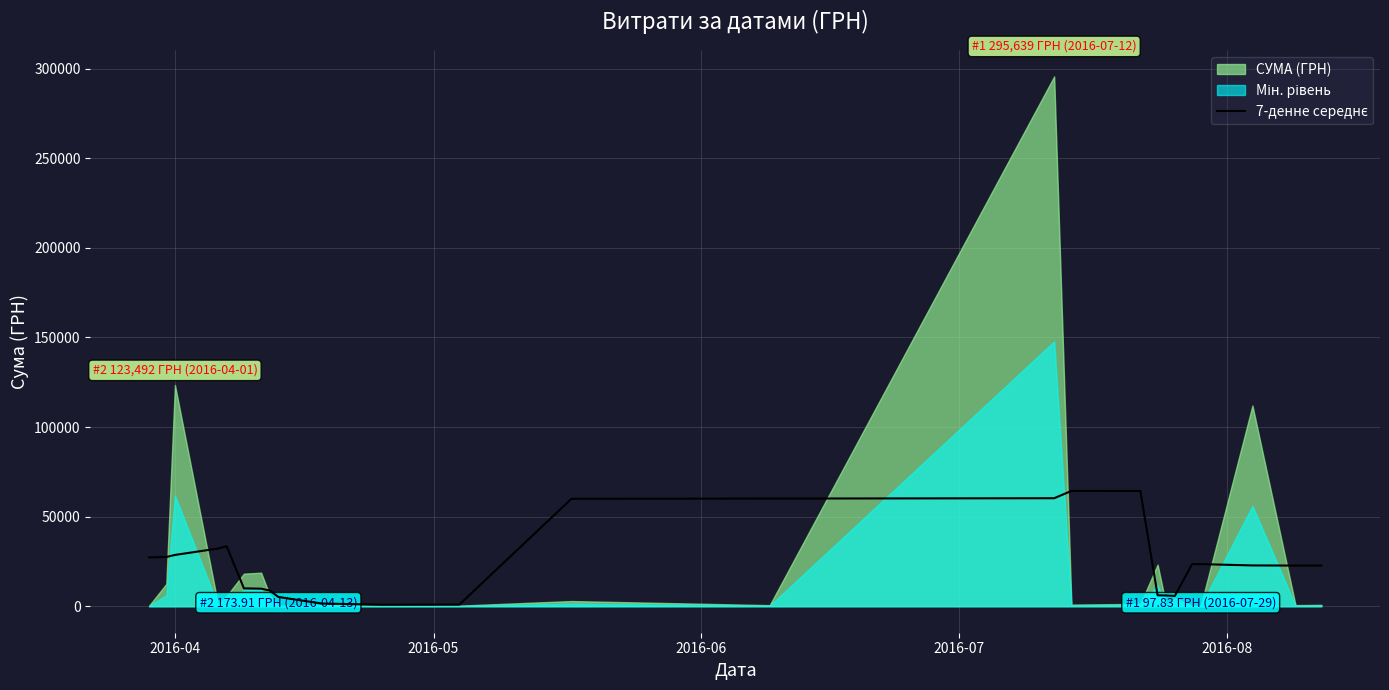

How many data points does each series have?

25